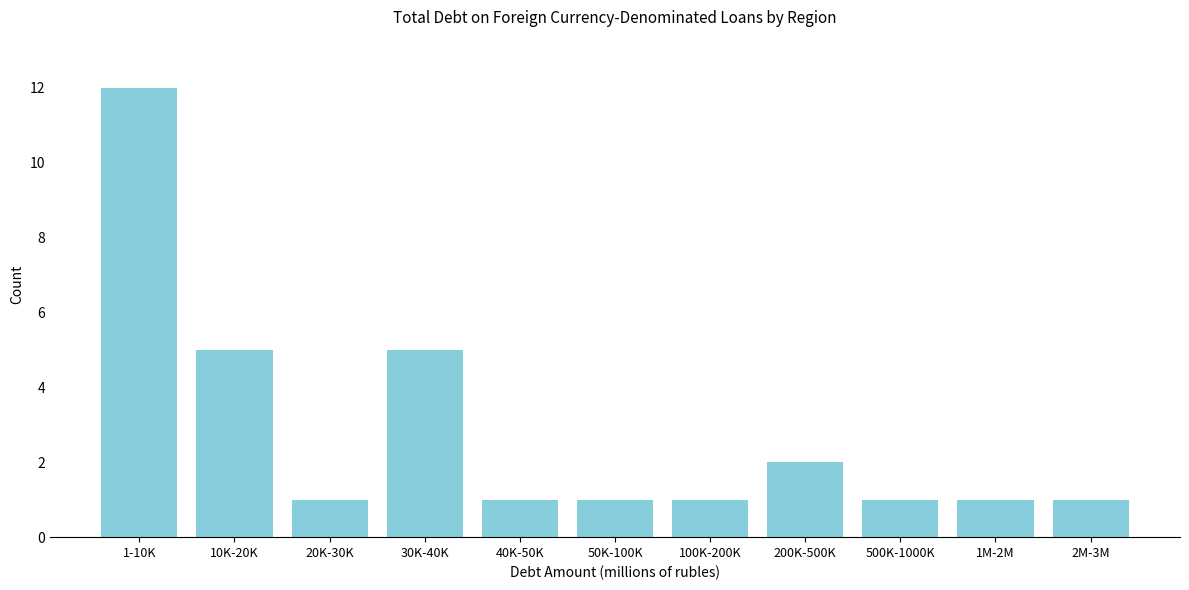

Reading right to left, extract all data points from this chart.

2M-3M=1	1M-2M=1	500K-1000K=1	200K-500K=2	100K-200K=1	50K-100K=1	40K-50K=1	30K-40K=5	20K-30K=1	10K-20K=5	1-10K=12